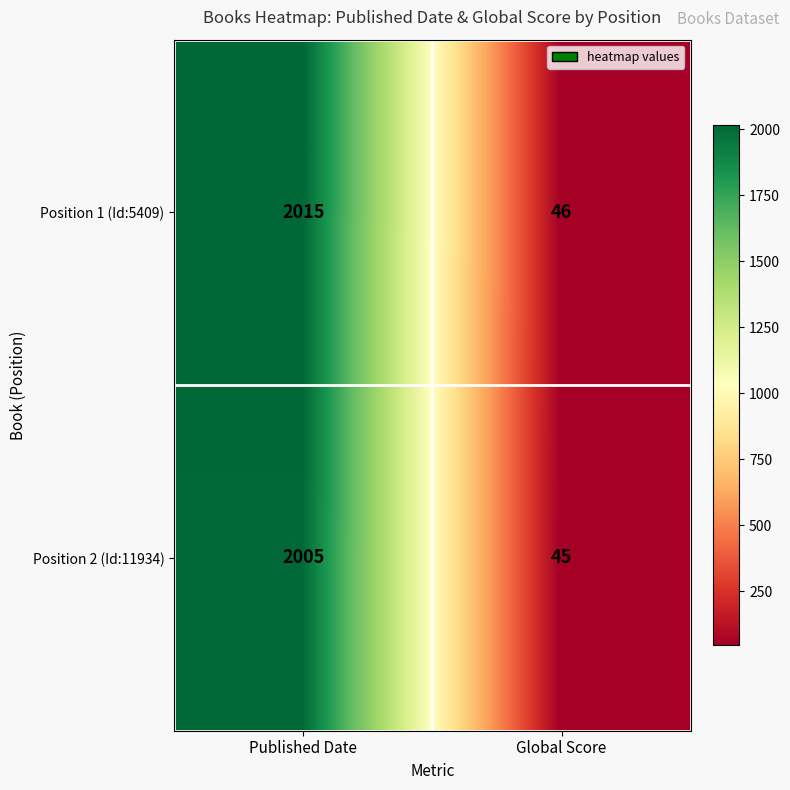

The Position 2 (Id:11934) series shows 2005 at Published Date. True or false?

True